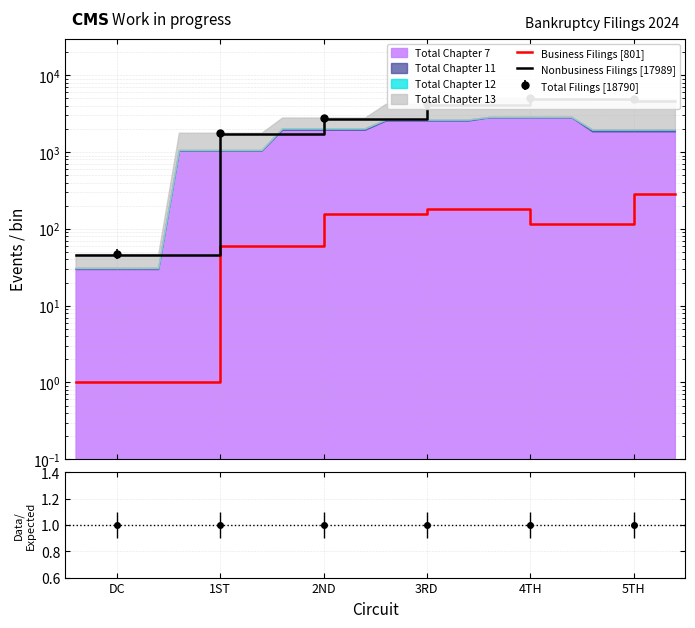

How many data points in Nonbusiness Filings [17989] are less than 4059?

6